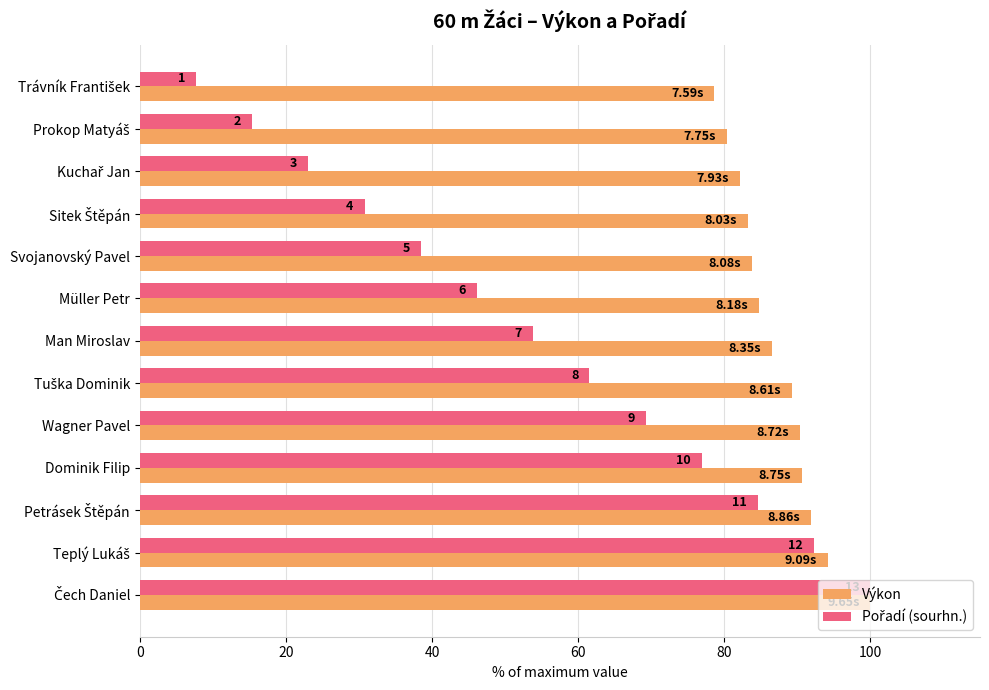

Which series has the largest total across all categories?

Výkon